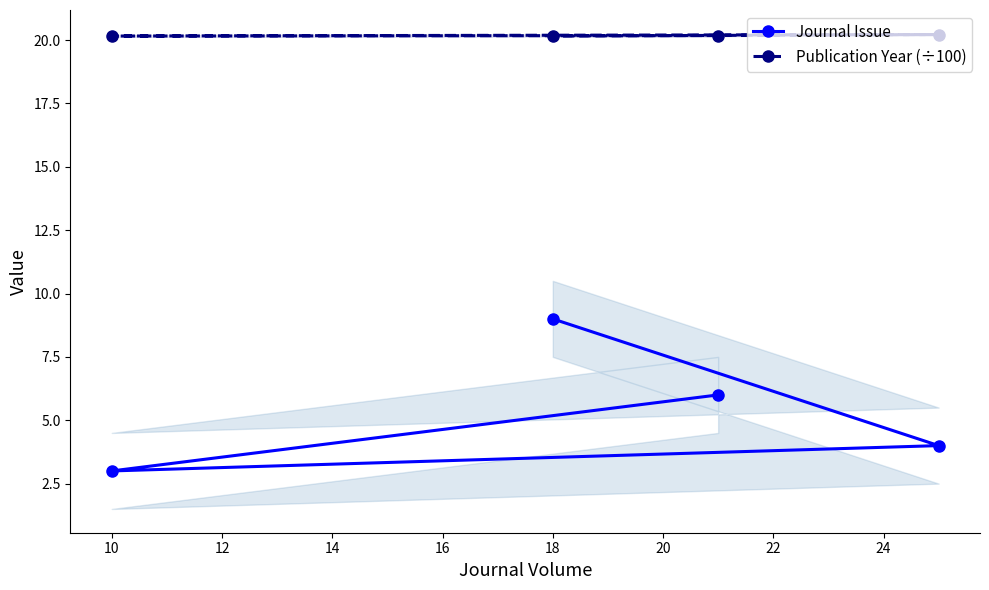

How many lines are shown in the chart?

2